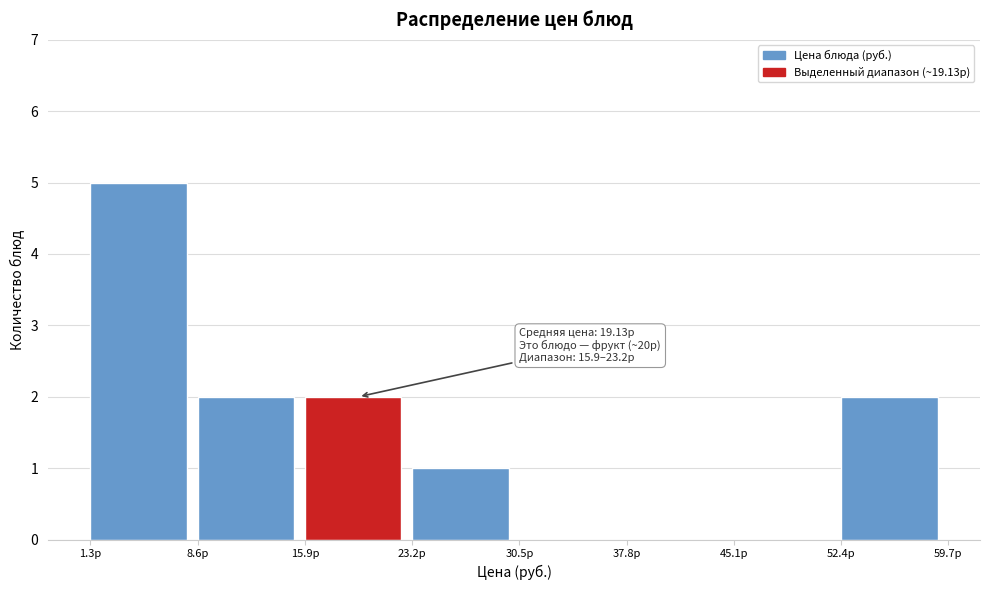

Which range on the x-axis has the tallest bar?

1.3 to 8.6